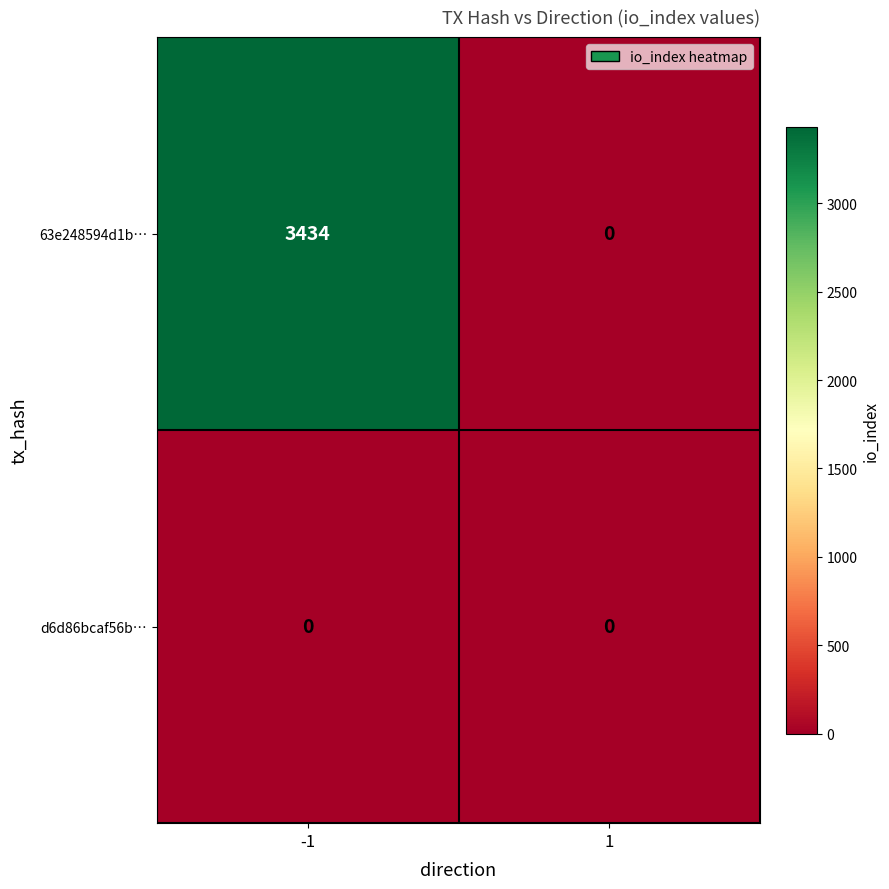

Which series changed the most between -1 and 1?

63e248594d1b…